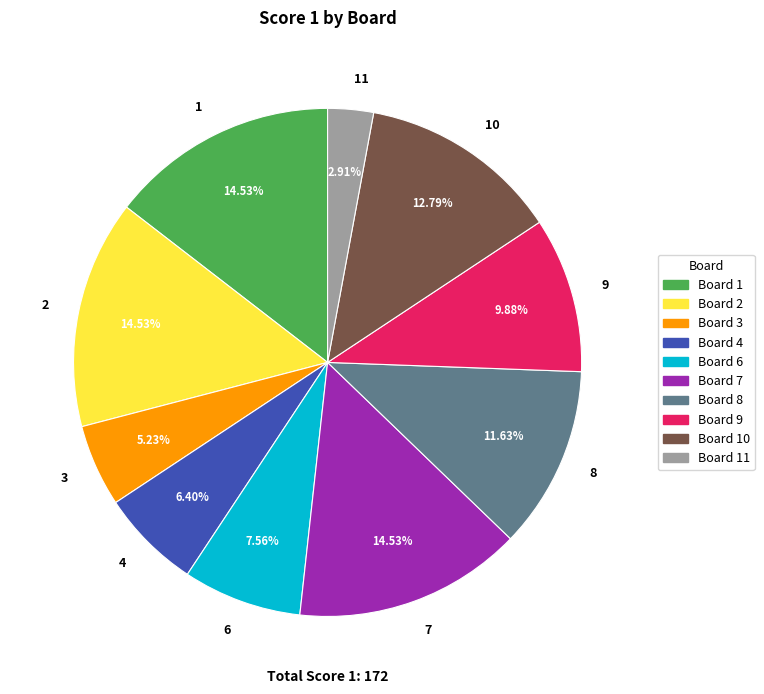

Approximately how many times larger is the value at 8 compared to 3?

2.2